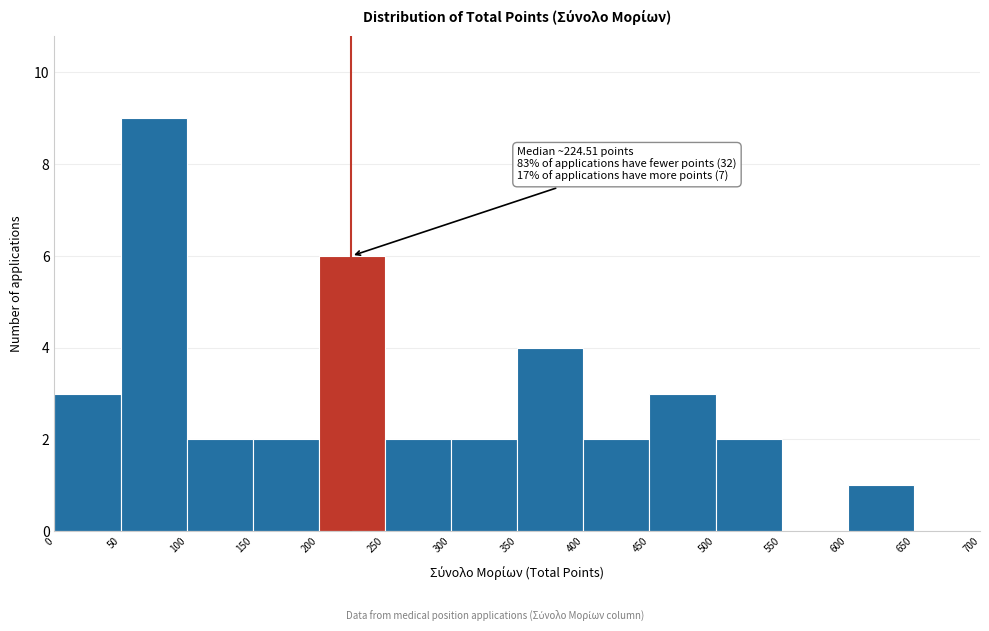

Which range on the x-axis has the tallest bar?

50 to 100